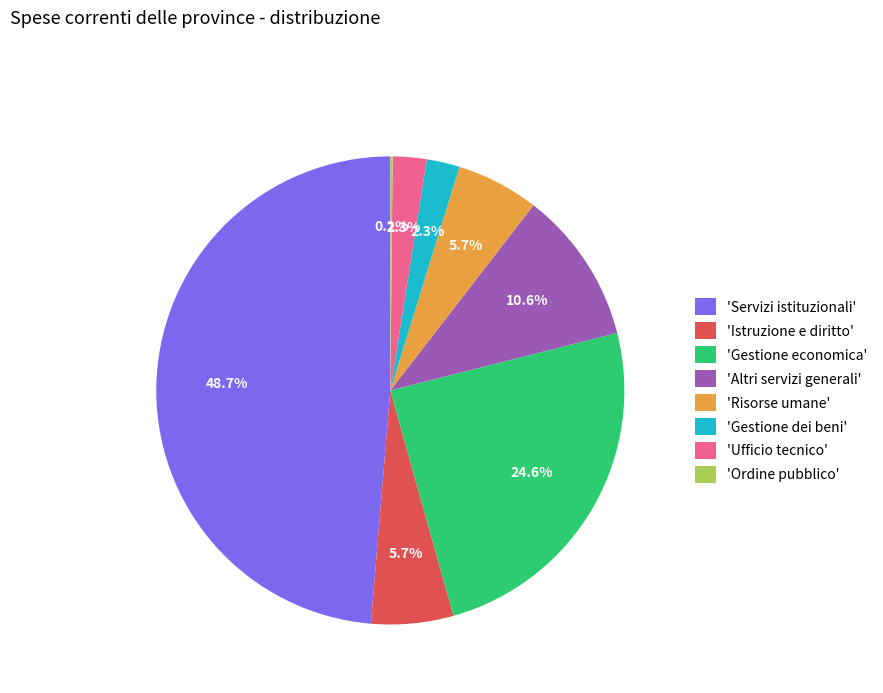

What is the largest slice in the pie chart?

'Servizi istituzionali'